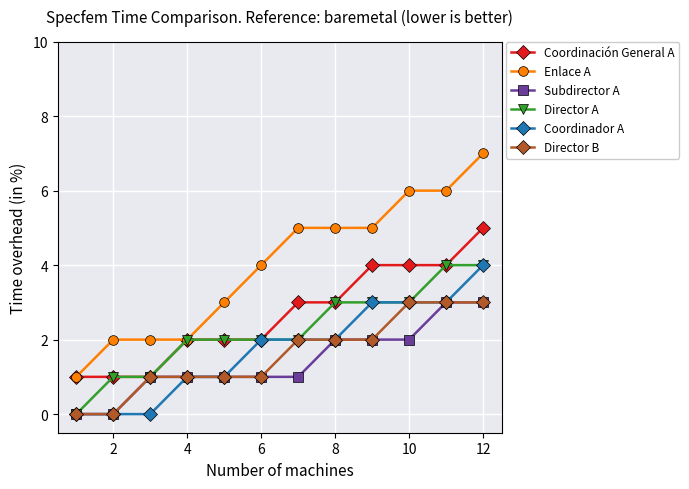

What is the average value of the Coordinador A series?

2